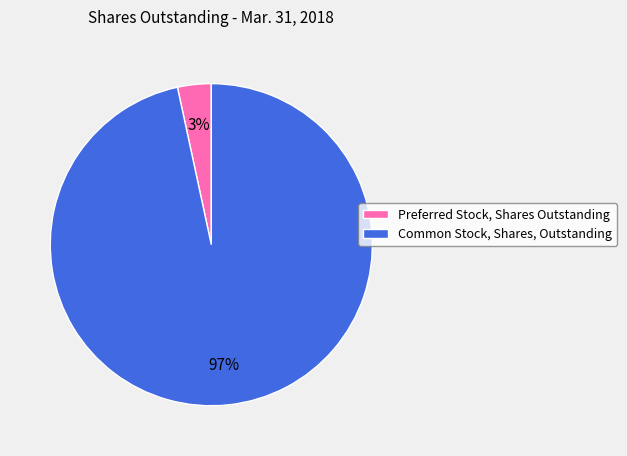

Which has a higher value, Common Stock, Shares, Outstanding or Preferred Stock, Shares Outstanding?

Common Stock, Shares, Outstanding